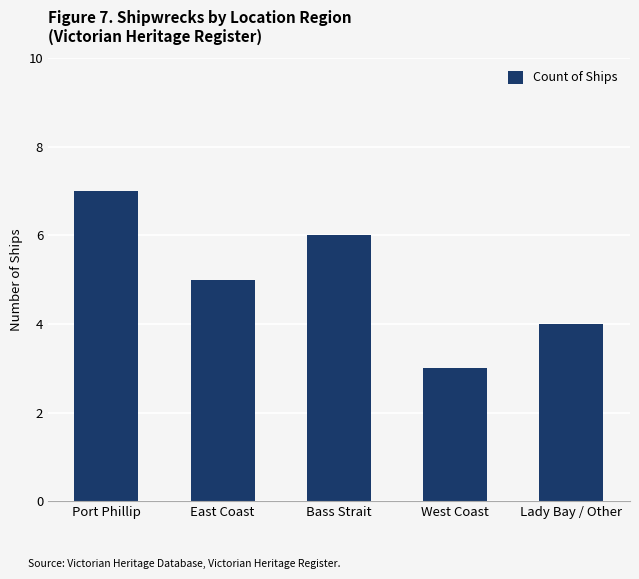

Which label corresponds to the smallest value in the chart?

West Coast